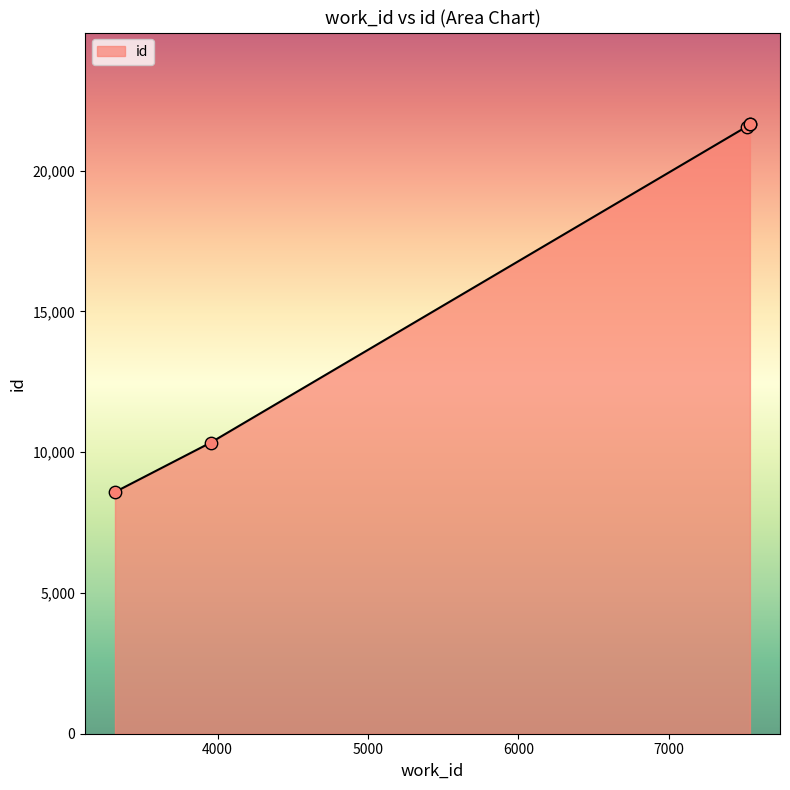

What is the change in value from 3318 to 7539?

+13070